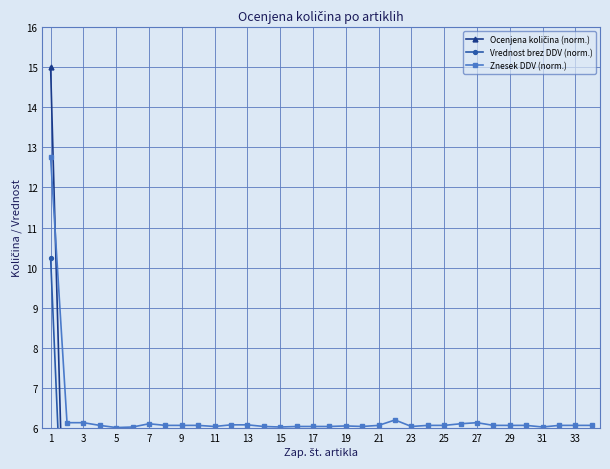

True or false: Znesek DDV (norm.) and Vrednost brez DDV (norm.) intersect in this chart.

False